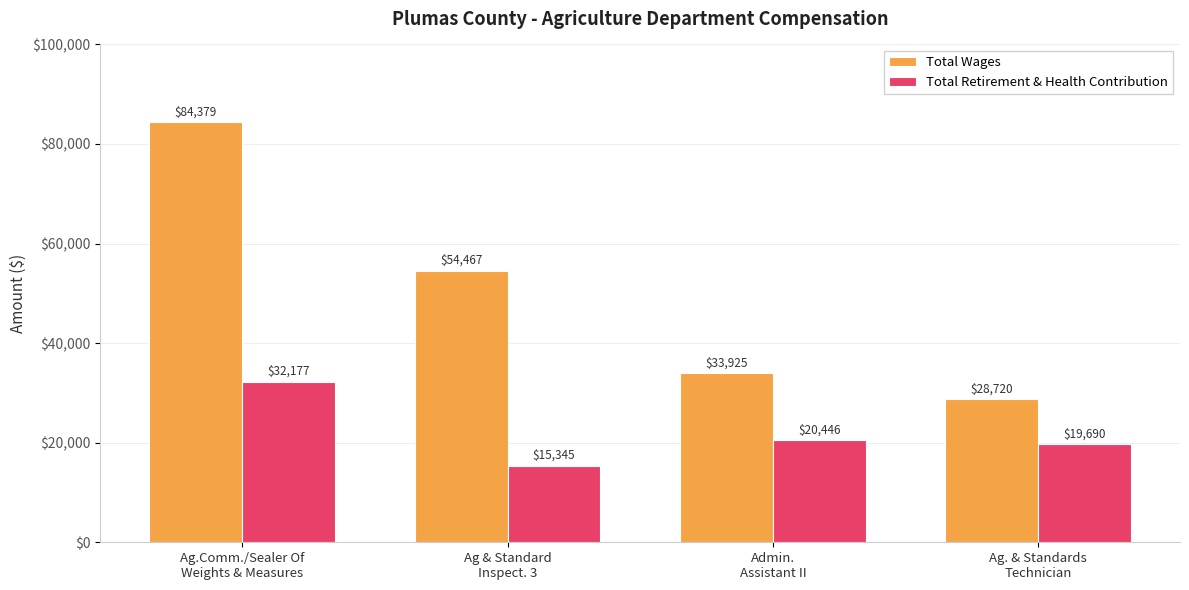

What is the label of the 3rd bar from the right?

Ag & Standard
Inspect. 3